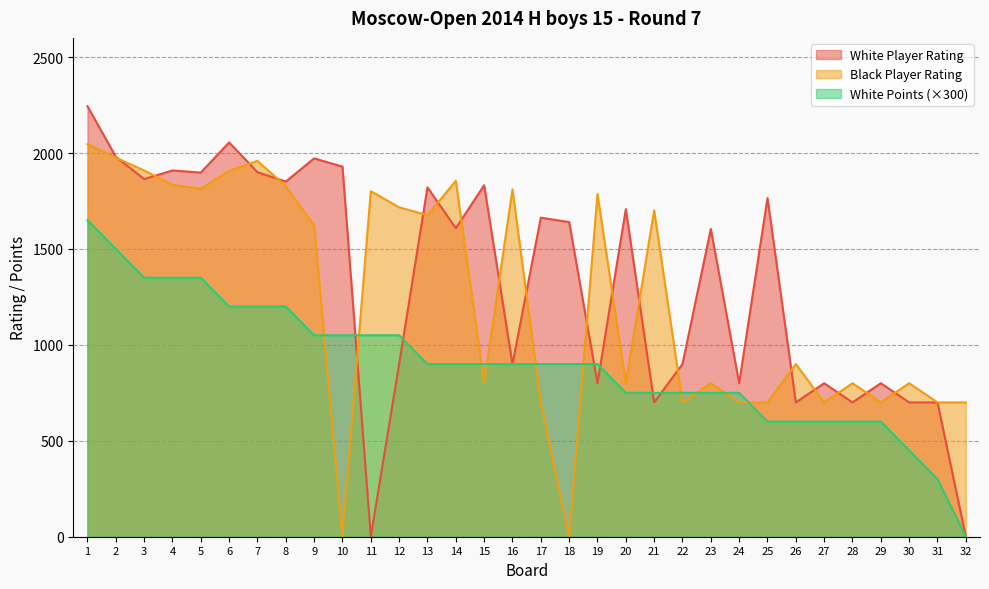

How many values in Black Player Rating are above zero?

30